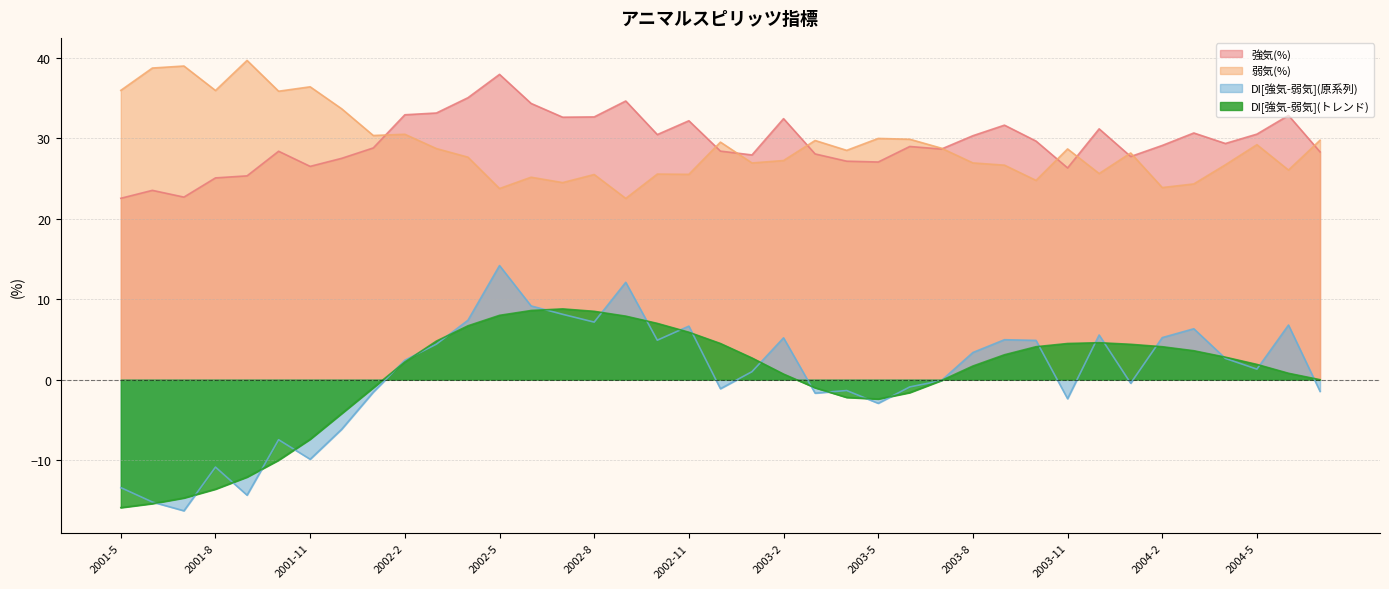

What is the maximum value for 強気(%)?

38.0